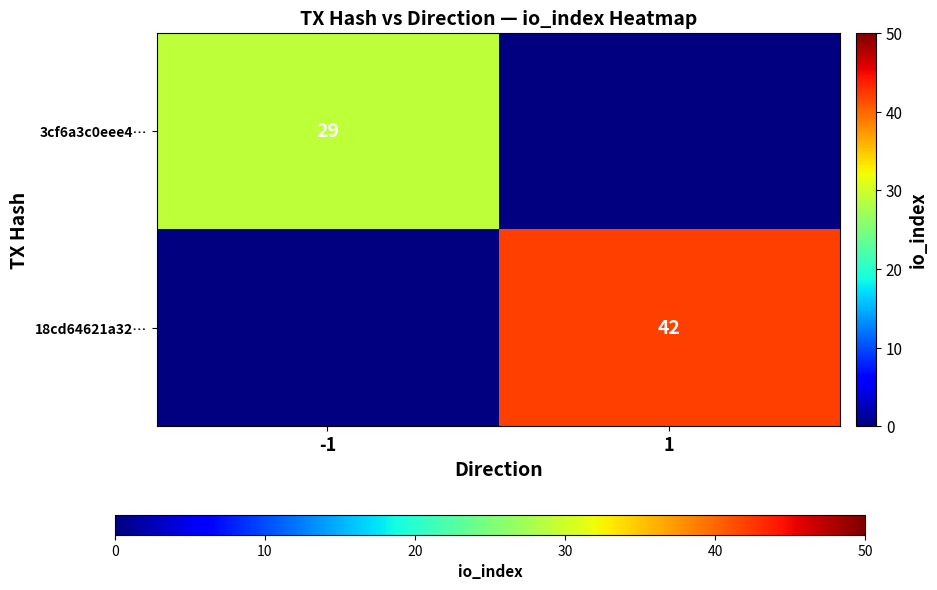

The value of 18cd64621a32… at 1 is 42. True or false?

True